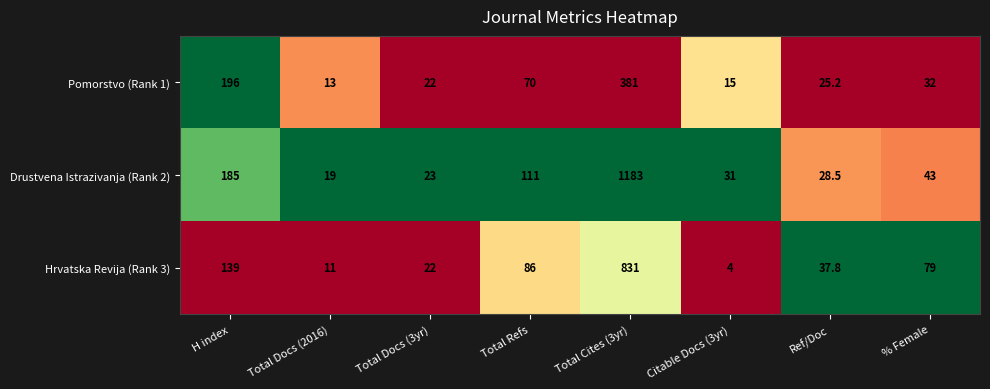

What is the spread (max minus min) of values at Ref/Doc?

12.6